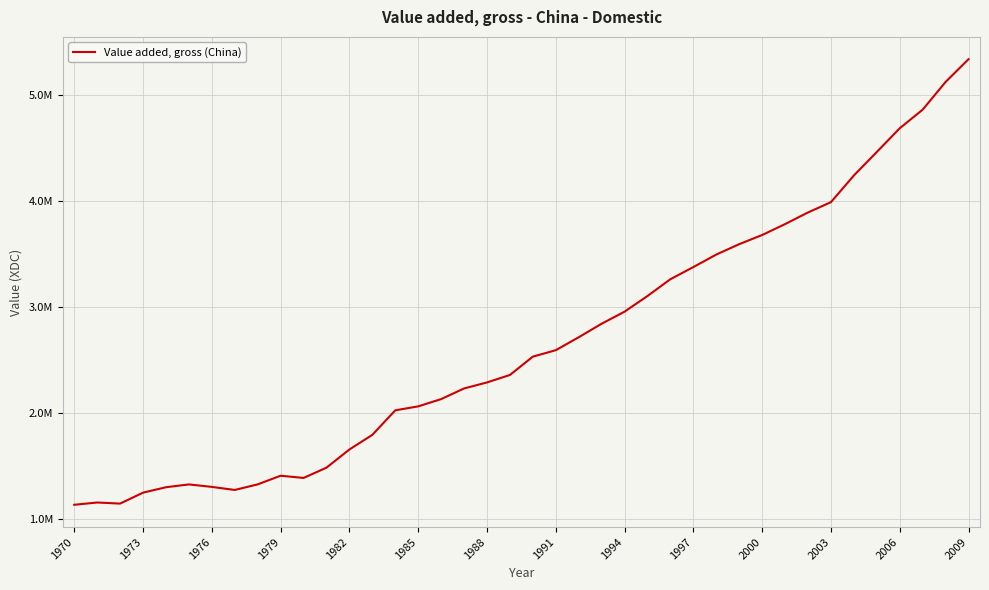

Is this an area chart (filled region under the line)?

No